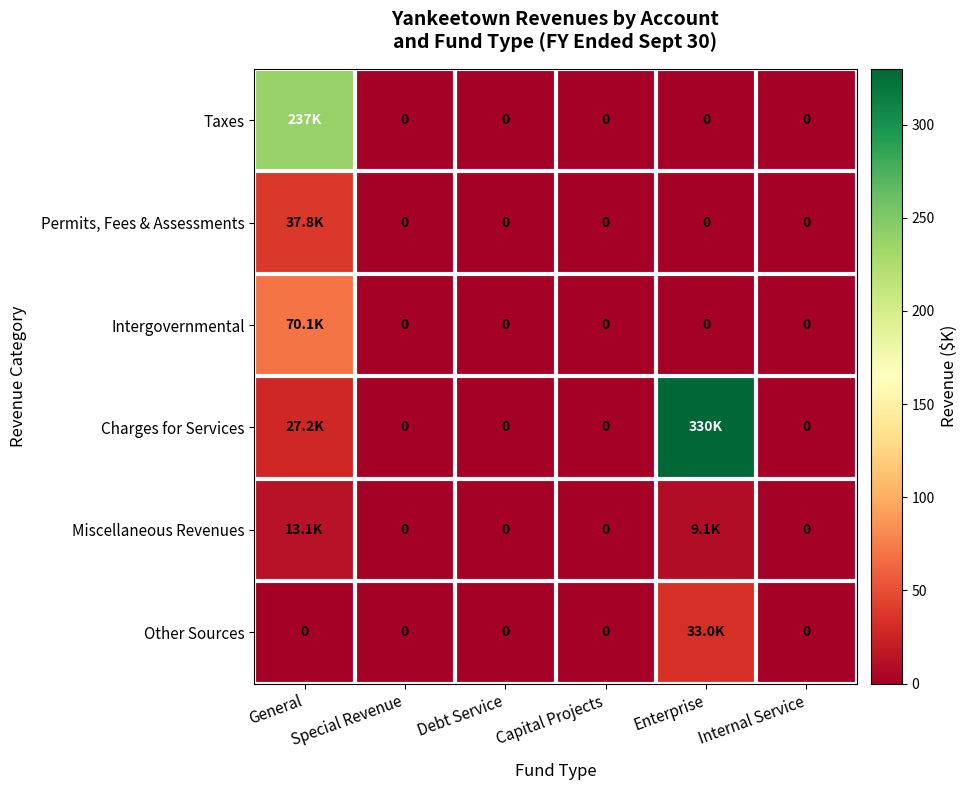

At which label is Intergovernmental closest to 35?

Special Revenue